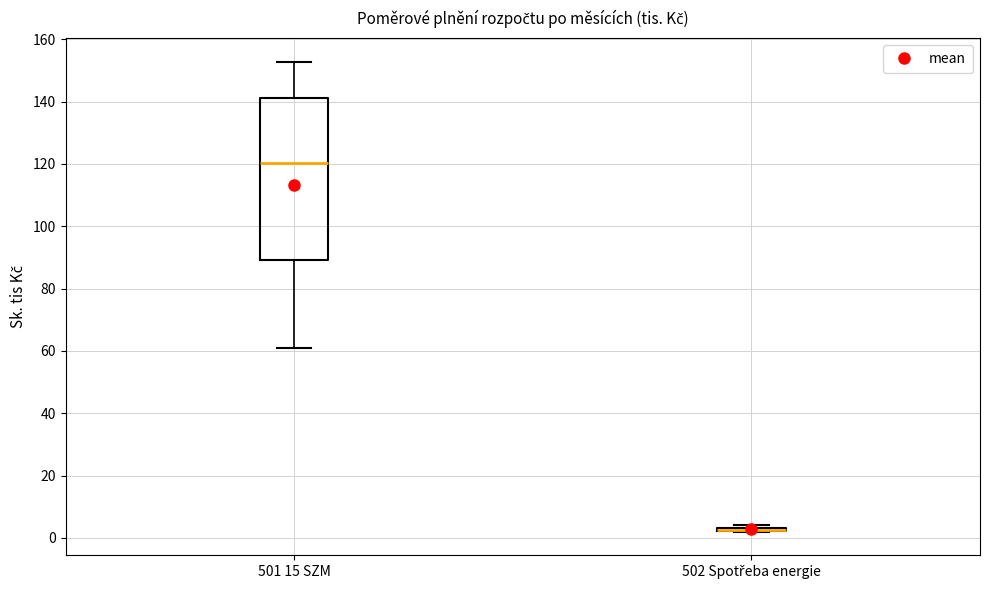

Where is the upper edge of the box for 502 Spotřeba energie on the y-axis? The values are not printed on the chart, so give them approximately, as read against the axis.

4